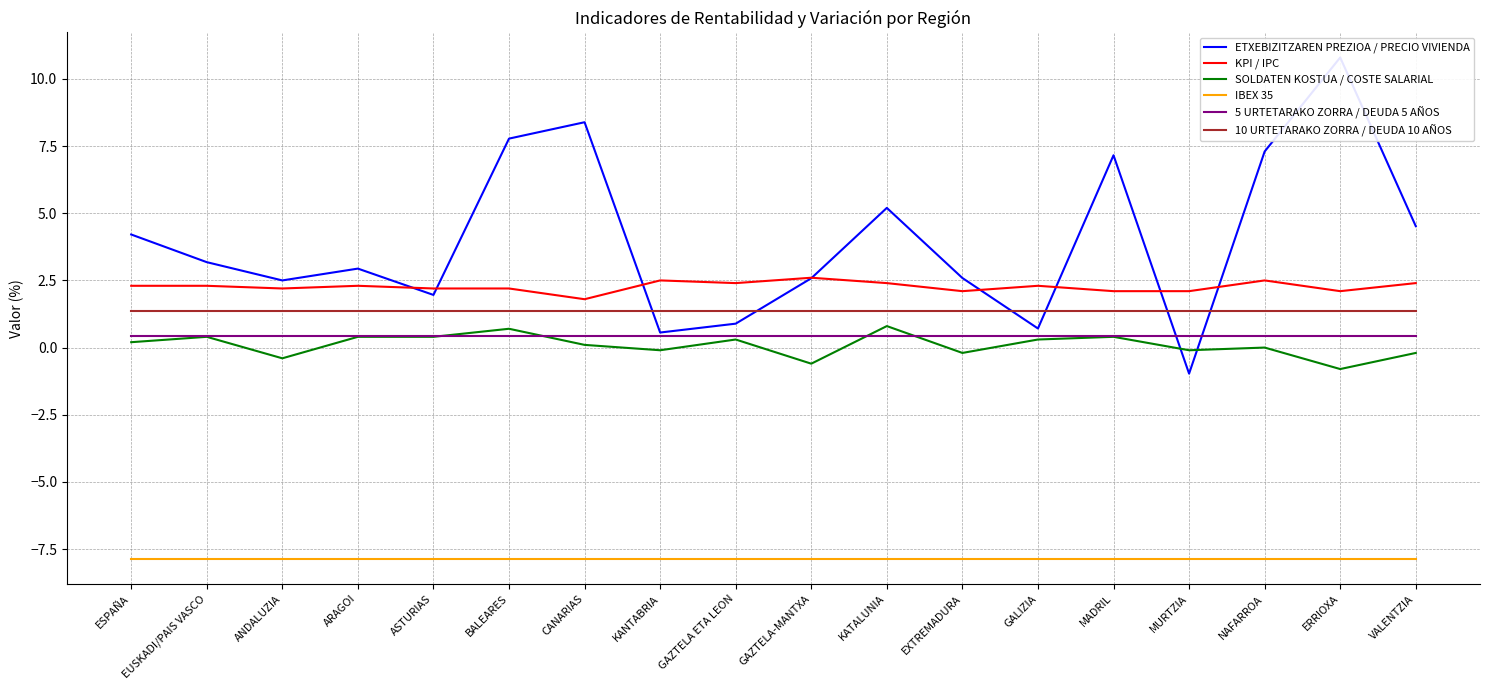

True or false: SOLDATEN KOSTUA / COSTE SALARIAL has a value of 0.2 at ARAGOI.

False